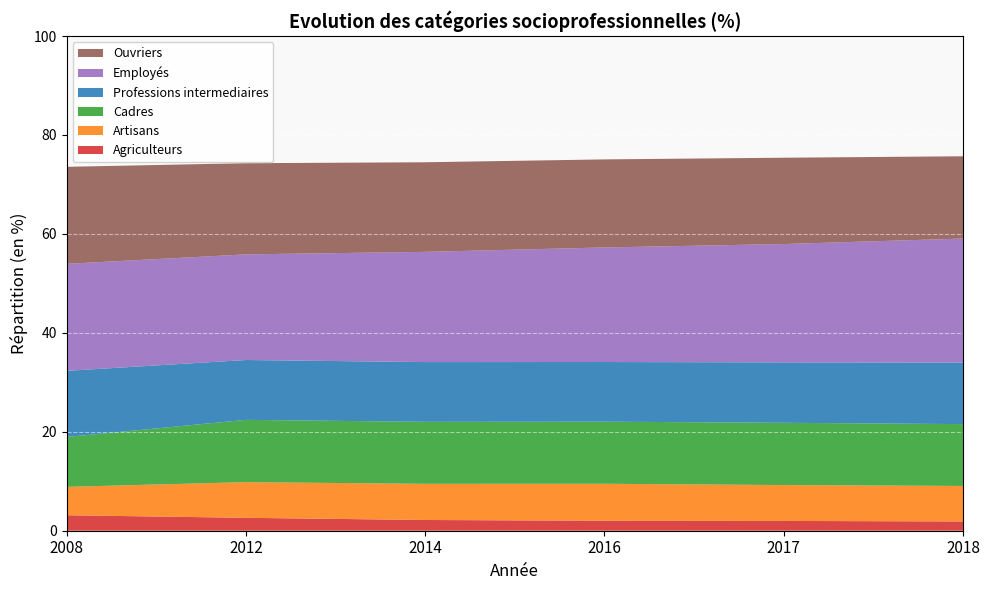

Reading right to left, transcribe all the data shown in this chart.

Agriculteurs: 1.9	2.0	2.0	2.2	2.6	3.1
Artisans: 7.2	7.2	7.5	7.3	7.2	5.7
Cadres: 12.5	12.6	12.6	12.5	12.6	10.1
Professions intermediaires: 12.4	12.2	12.1	12.1	12.1	13.4
Employés: 25.1	23.9	23.2	22.3	21.4	21.6
Ouvriers: 16.6	17.4	17.8	18.1	18.4	19.6